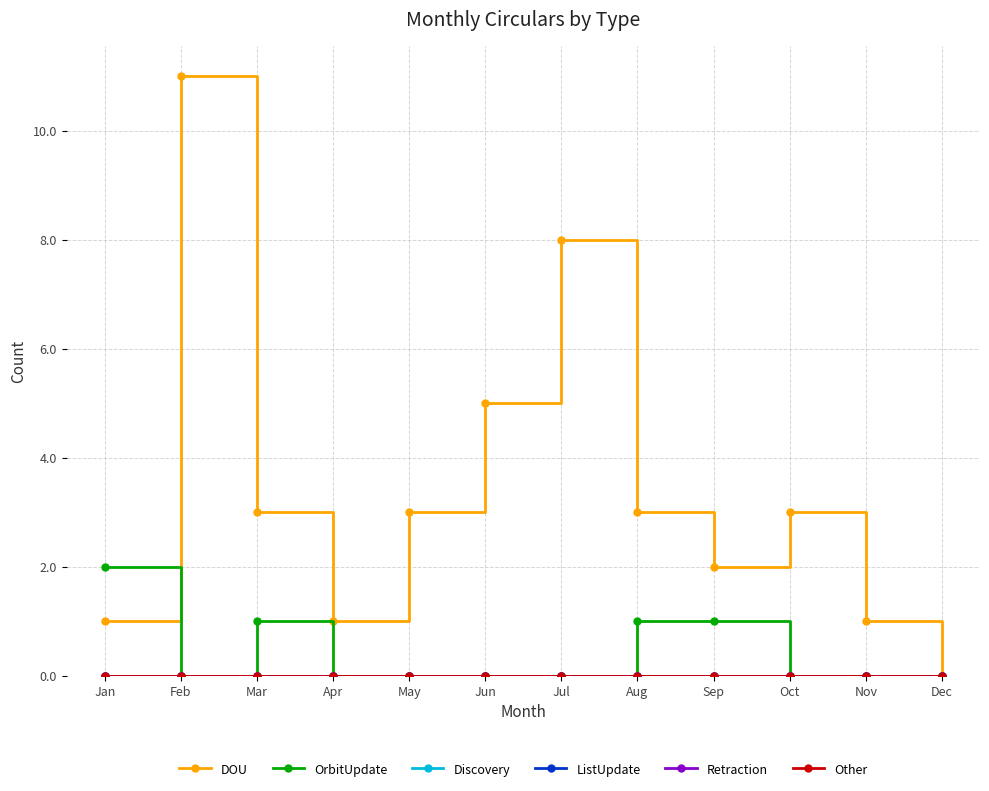

List the labels in order of DOU value, largest first.

Feb, Jul, Jun, Mar, May, Aug, Oct, Sep, Jan, Apr, Nov, Dec